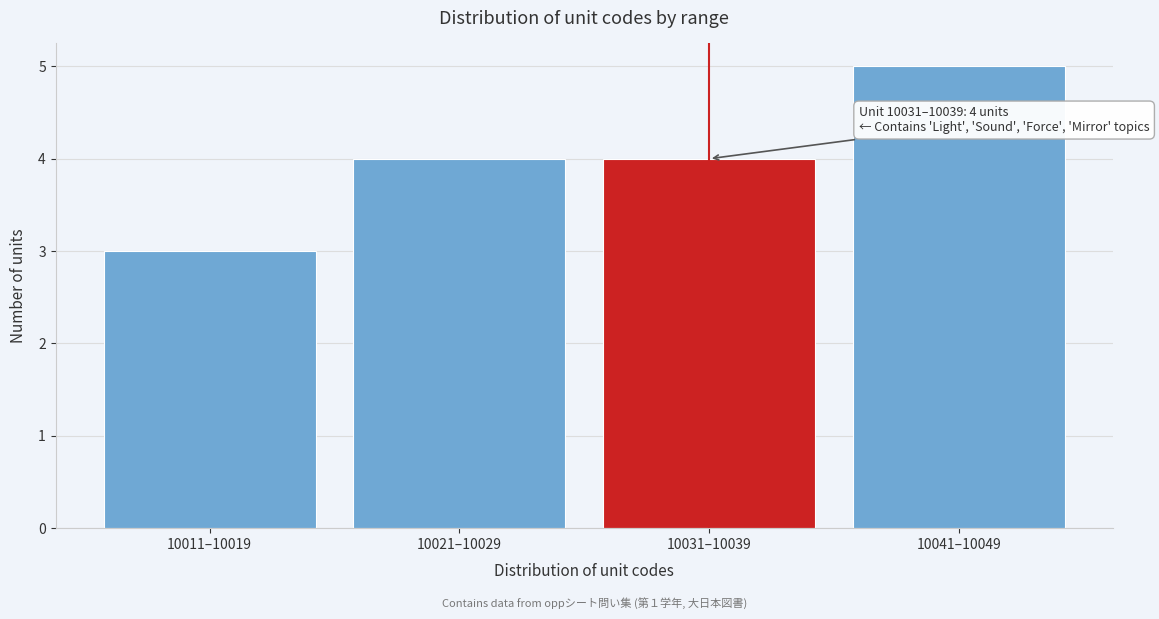

Reading left to right, extract all data points from this chart.

3	4	4	5